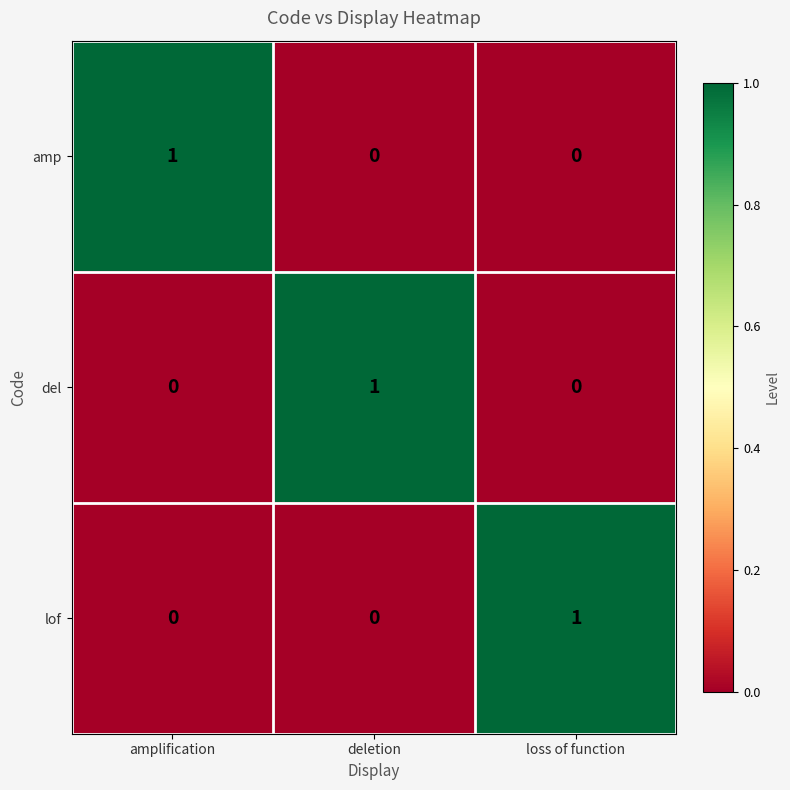

Reading right to left, extract all data points from this chart.

amp: 0	0	1
del: 0	1	0
lof: 1	0	0